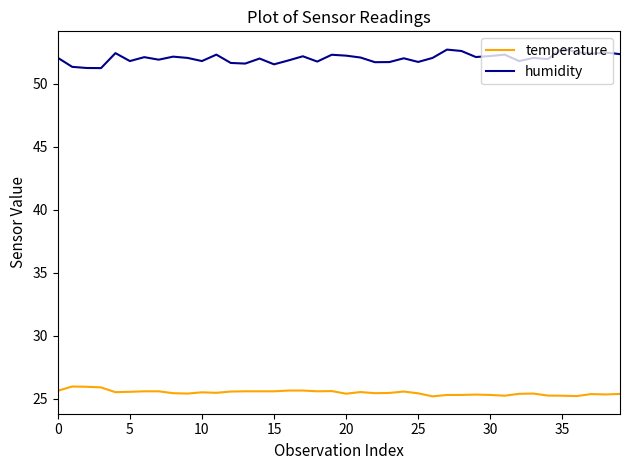

List the series in order of their peak value, lowest first.

temperature, humidity